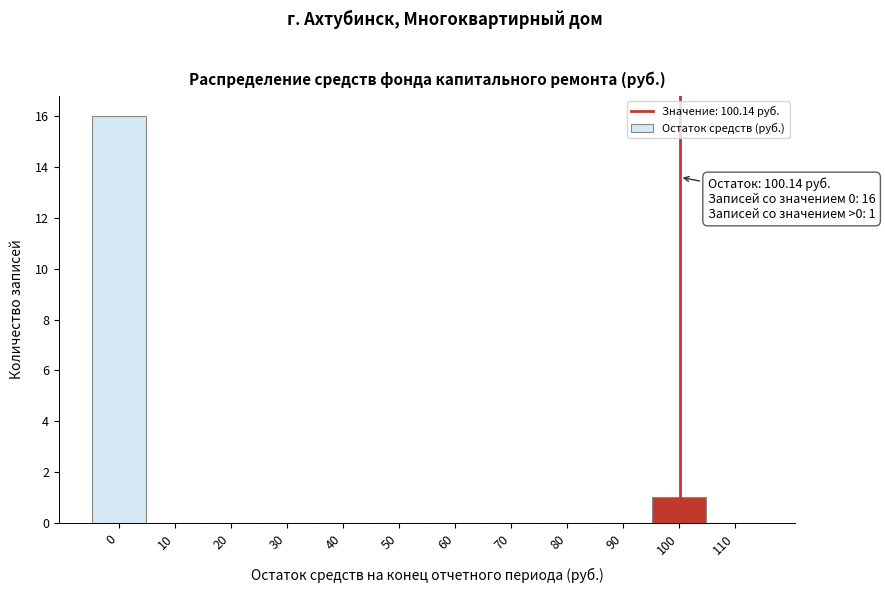

Which range on the x-axis has the tallest bar?

-5 to 5